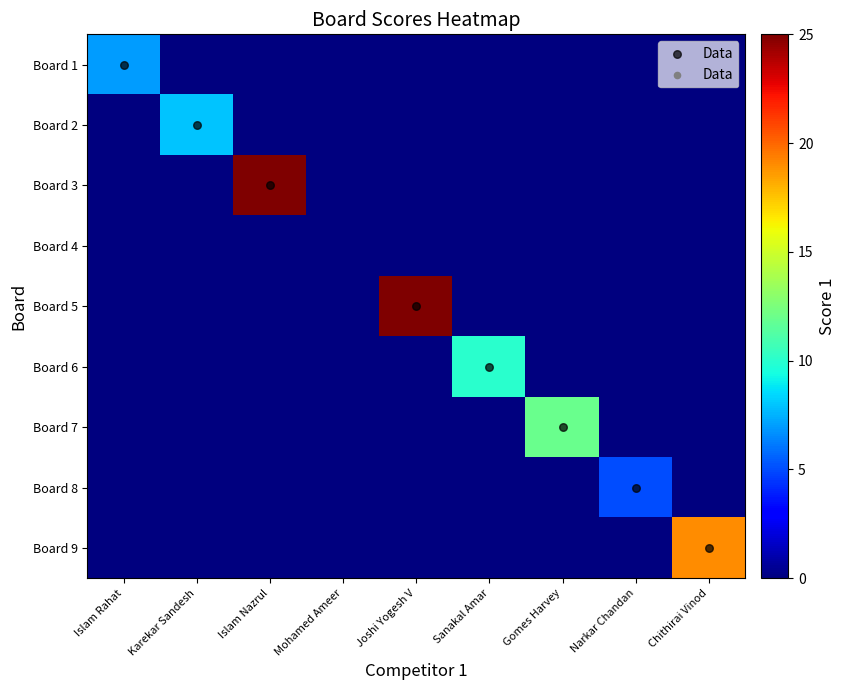

At how many categories does at least one series exceed 17?

3